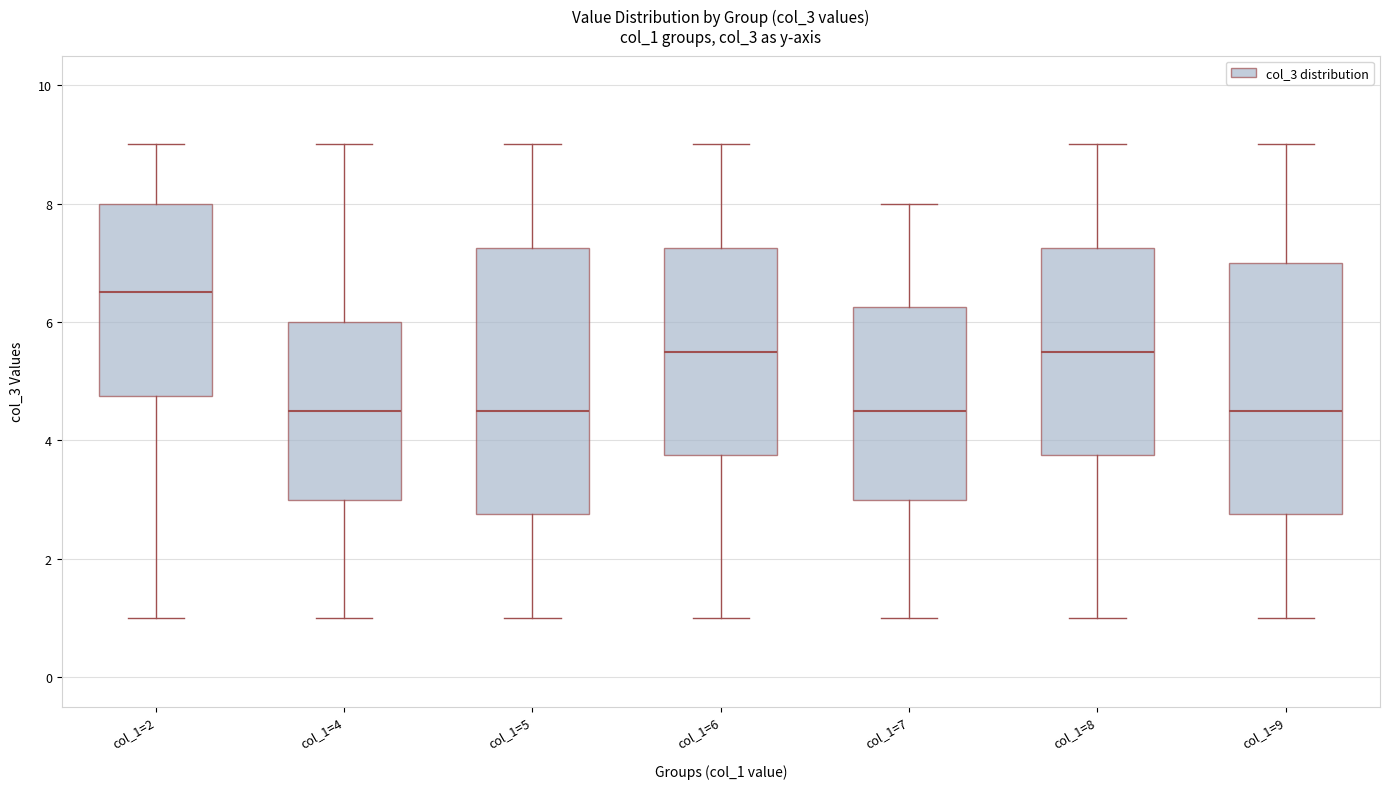

Which box is the tallest, from its lower edge to its upper edge?

col_1=5